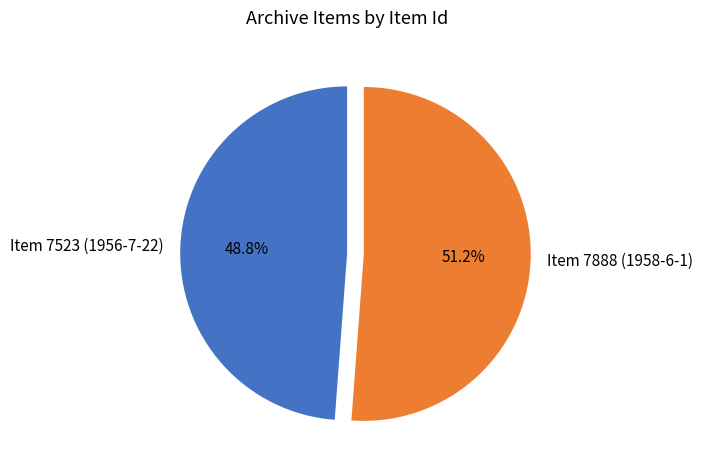

Is the sum of Item 7888 (1958-6-1) and Item 7523 (1956-7-22) greater than half?

Yes